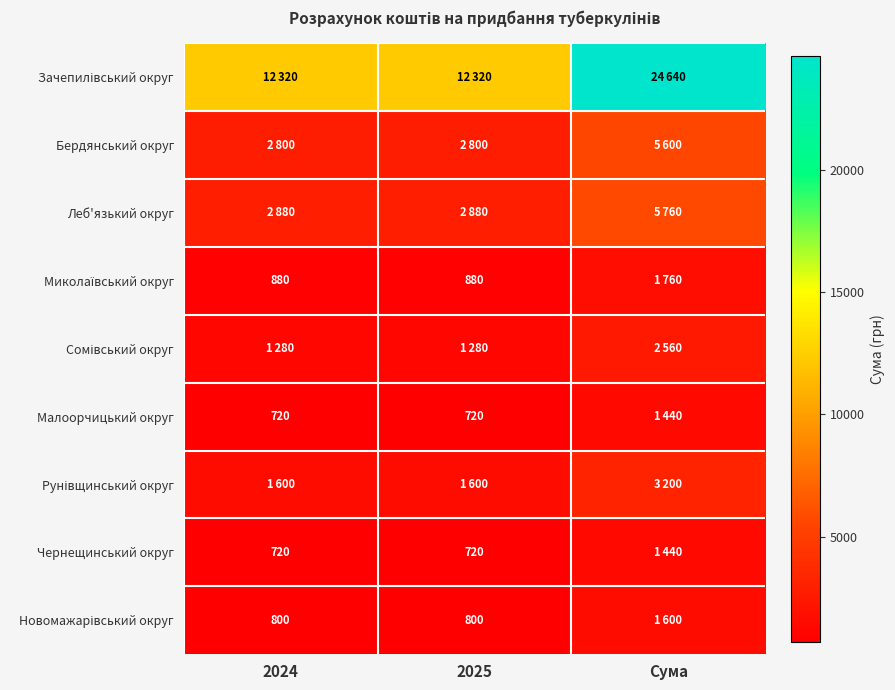

Is it true that Малоорчицький округ equals 1185 at 2024?

False